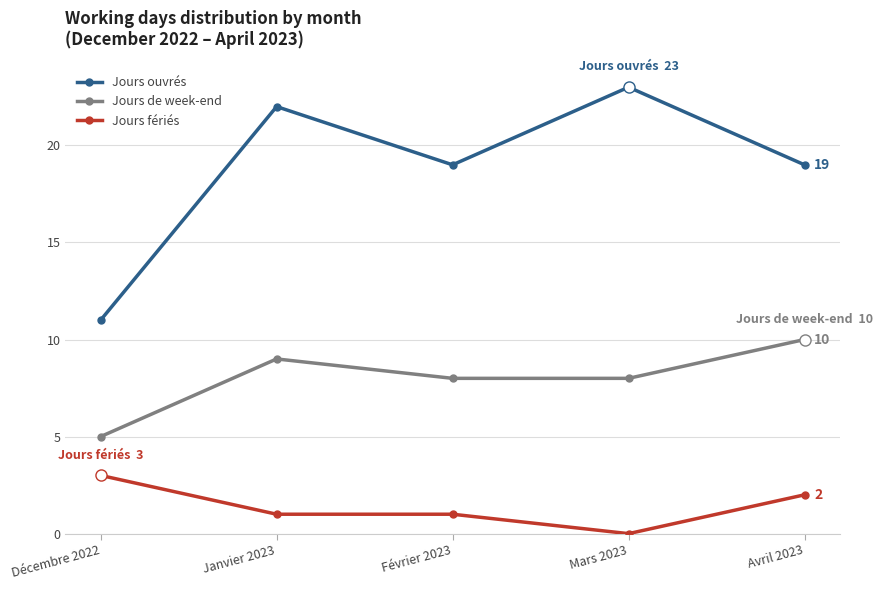

True or false: Jours de week-end and Jours fériés cross at least once.

False